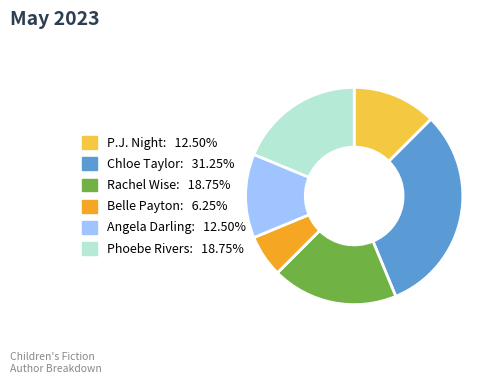

Is there any slice that represents more than half of the pie?

No